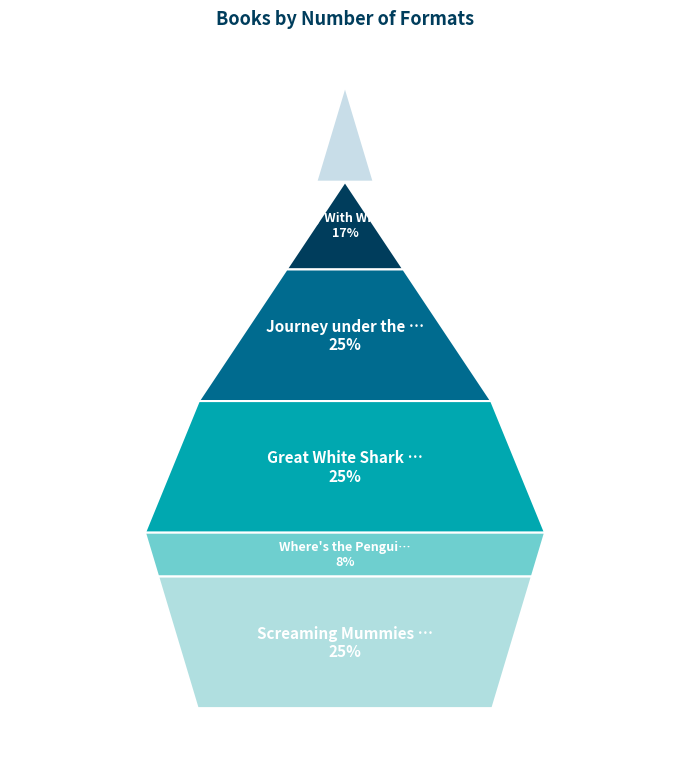

How many slices are in this pie chart?

5